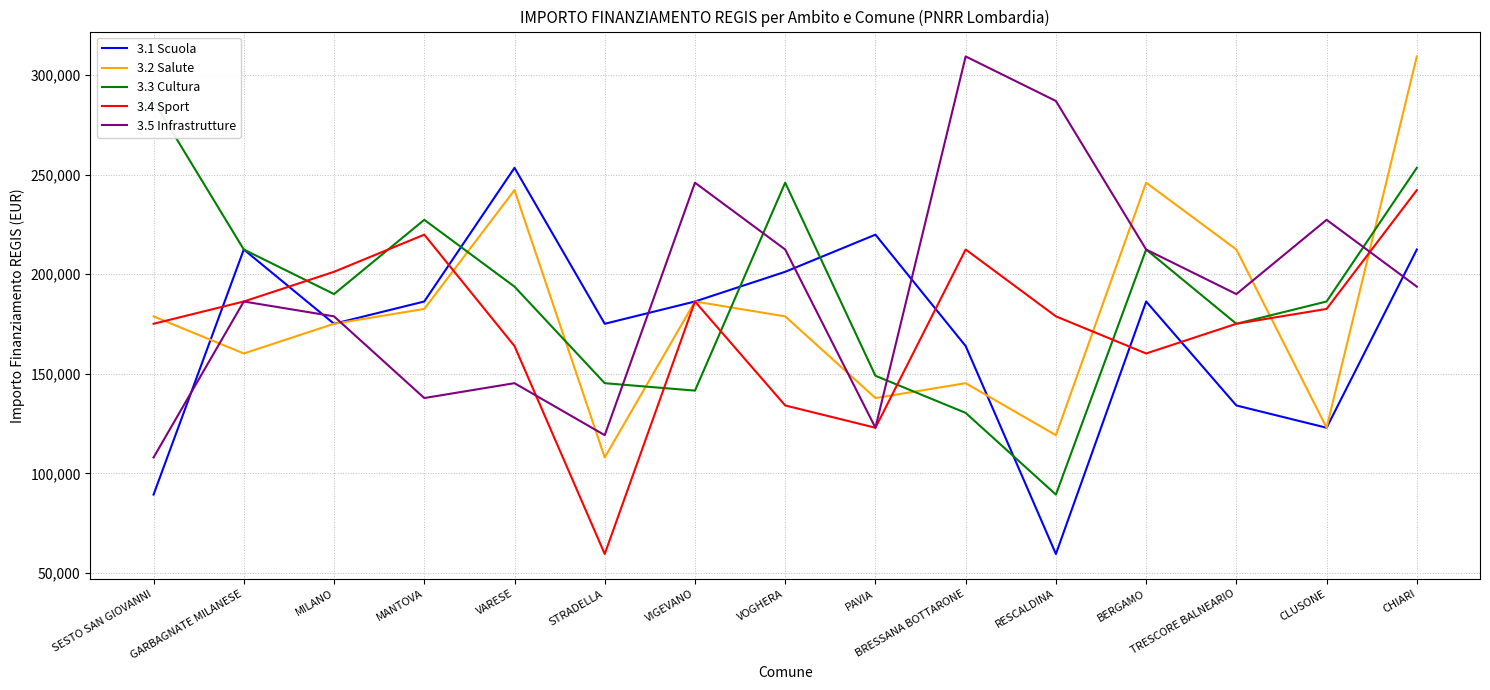

Which has a higher value, MANTOVA or VIGEVANO?

MANTOVA